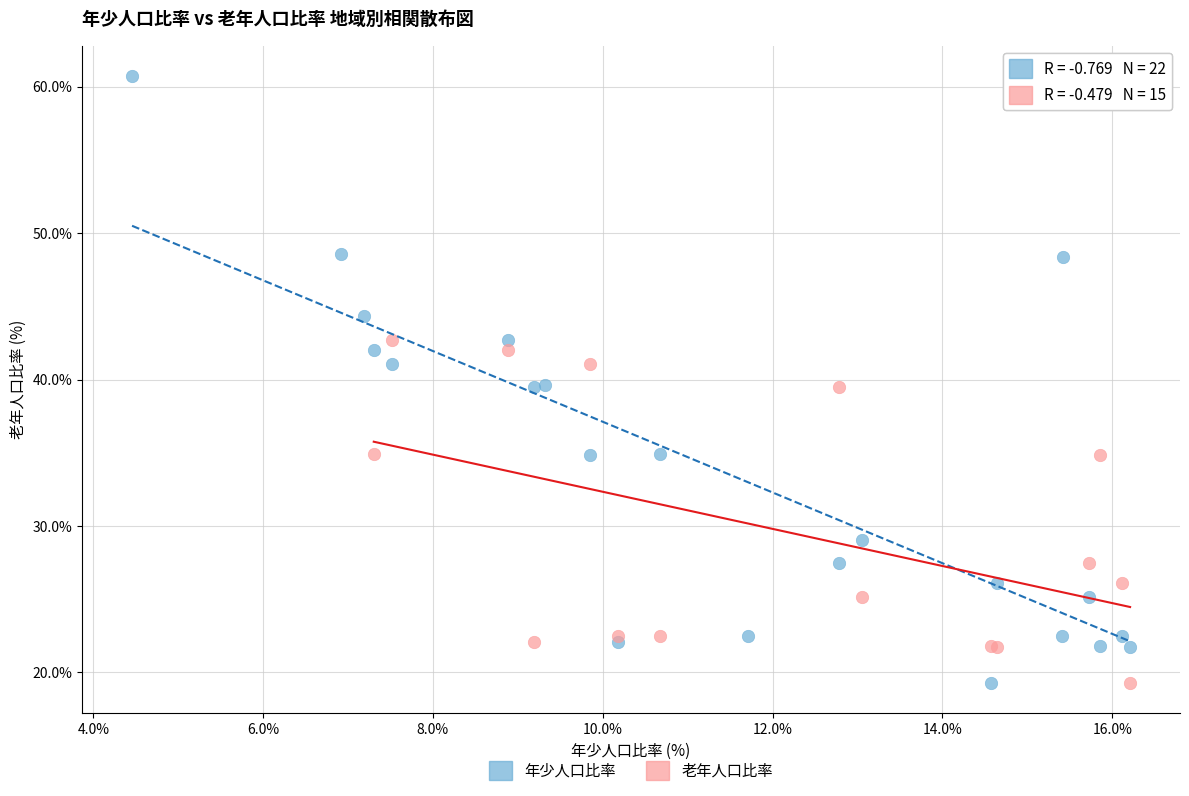

Which series contains the highest Y value?

年少人口比率